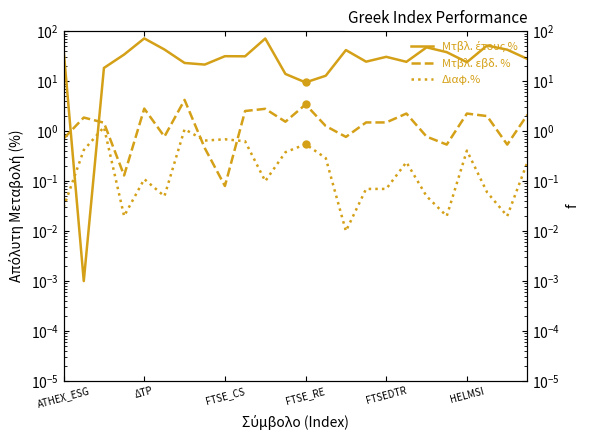

The value of Μτβλ. έτους % at 17 is 37.3. True or false?

False